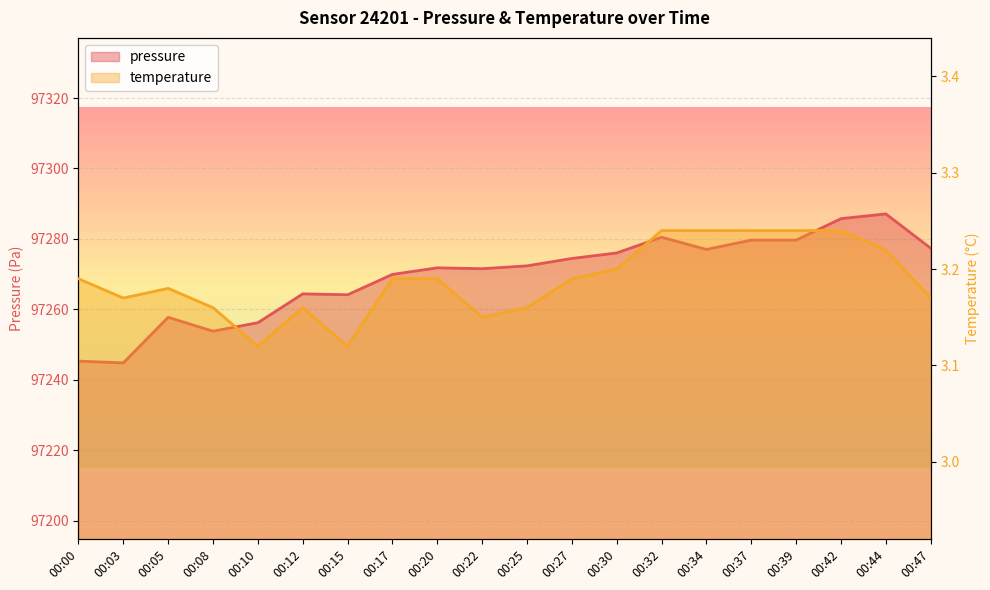

What is the difference between the maximum and minimum values in the pressure series?

42.3